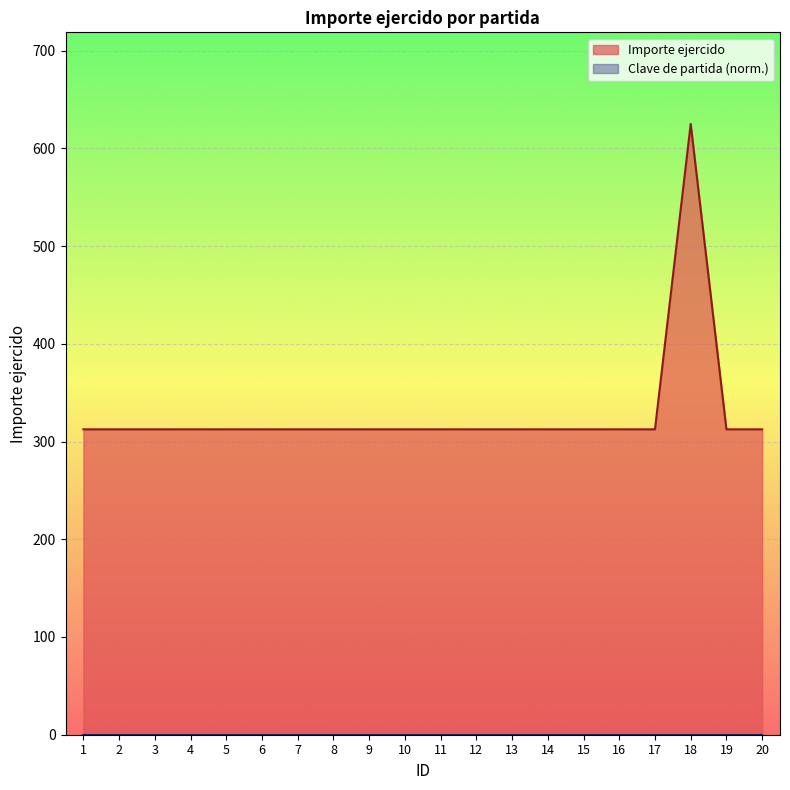

Which category has the lowest value across all series?

1